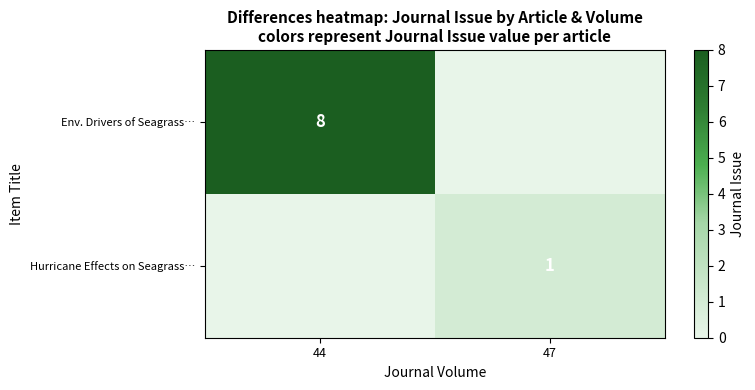

The Env. Drivers of Seagrass… series shows 8 at 44. True or false?

True